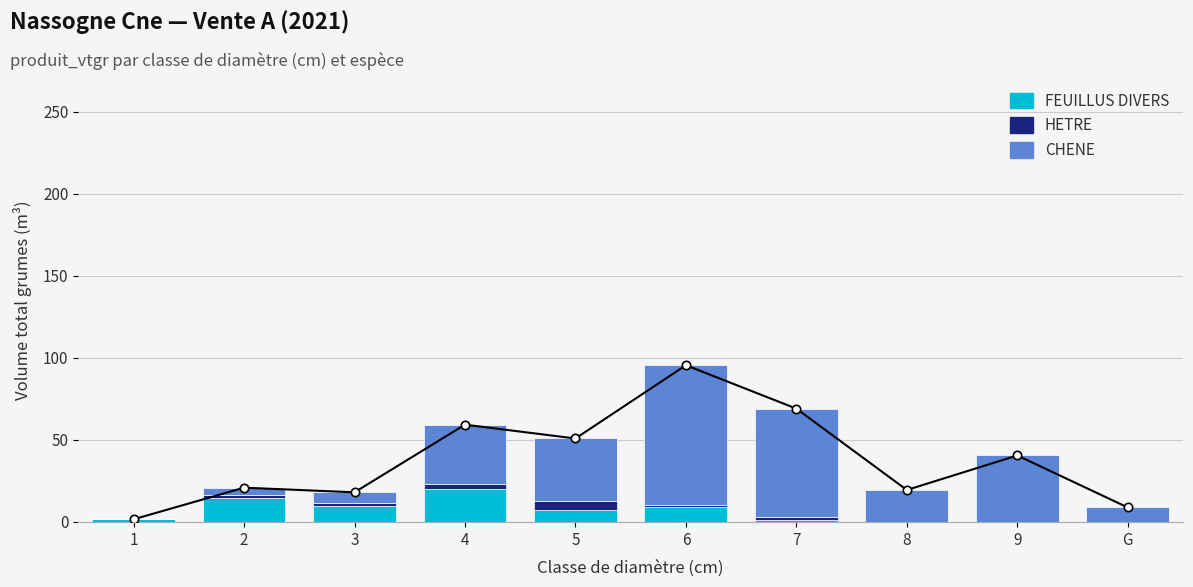

How many data points in HETRE are less than 1?

5